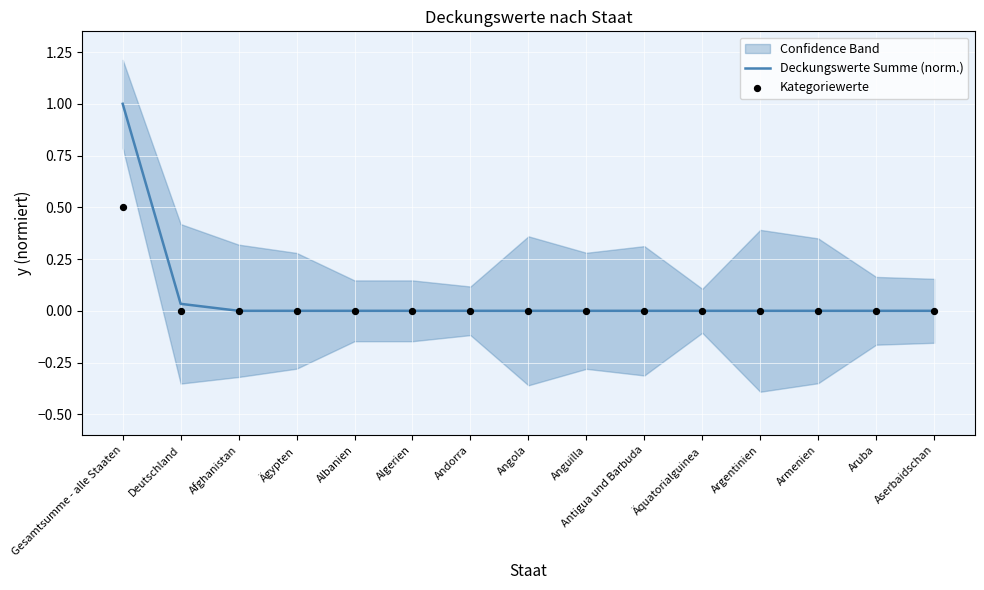

At which category is the sum across all series the highest?

Gesamtsumme - alle Staaten